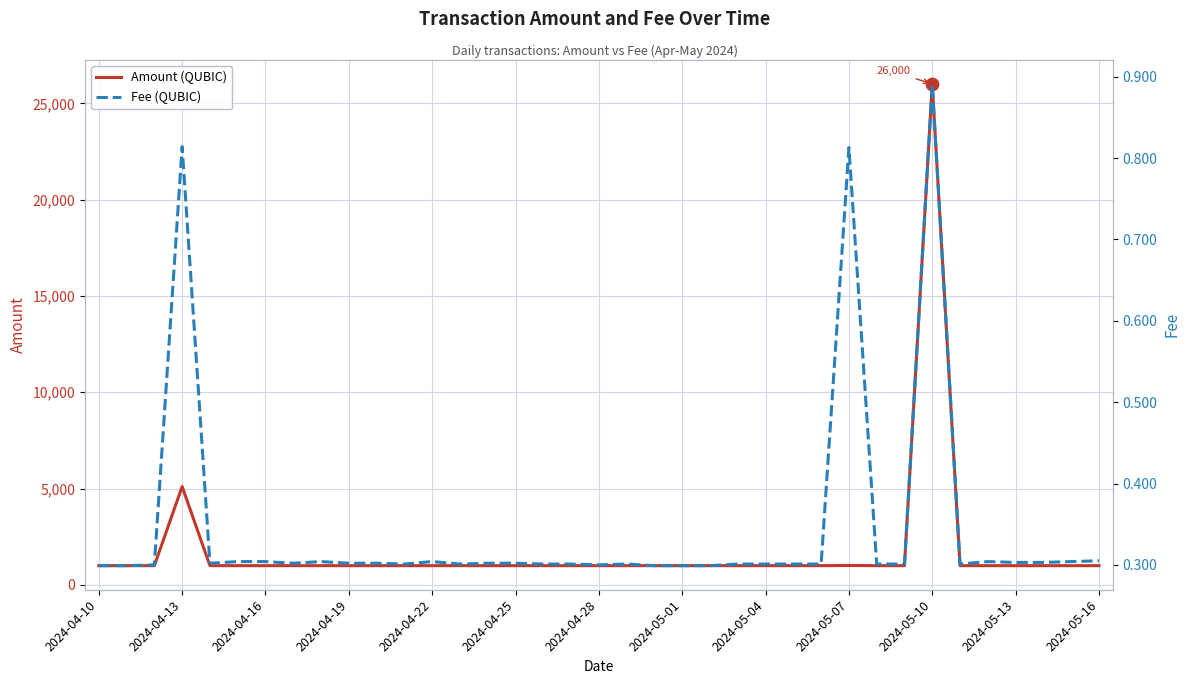

Is the value of Fee (QUBIC) at 2024-05-01 greater than the value of Amount (QUBIC) at 2024-04-19?

No